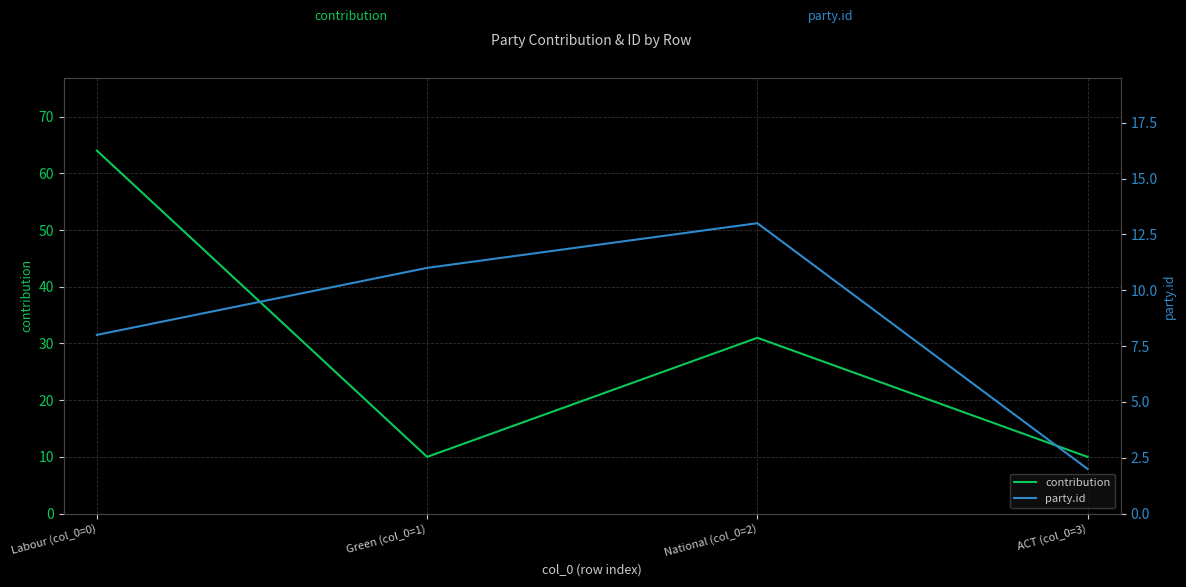

At which label is contribution closest to 37?

National (col_0=2)